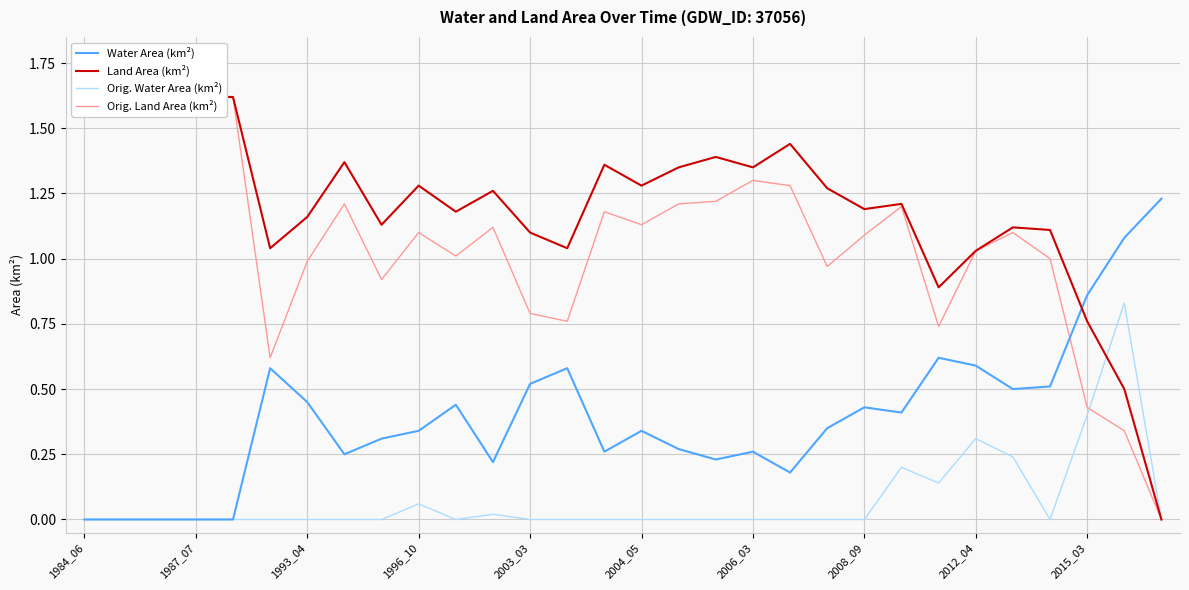

What are all the series names shown in the legend?

Water Area (km²), Land Area (km²), Orig. Water Area (km²), Orig. Land Area (km²)